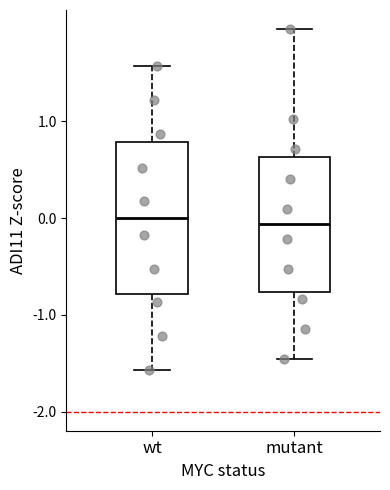

Reading left to right, read every box against the y-axis: the position of its median line, the range the box covers, and the ends of its whiskers. The values are not printed on the chart, so give them approximately, as read against the axis.

wt: median 0.0, box -0.8 to 0.8, whiskers -1.6 to 1.6
mutant: median -0.1, box -0.8 to 0.6, whiskers -1.5 to 2.0